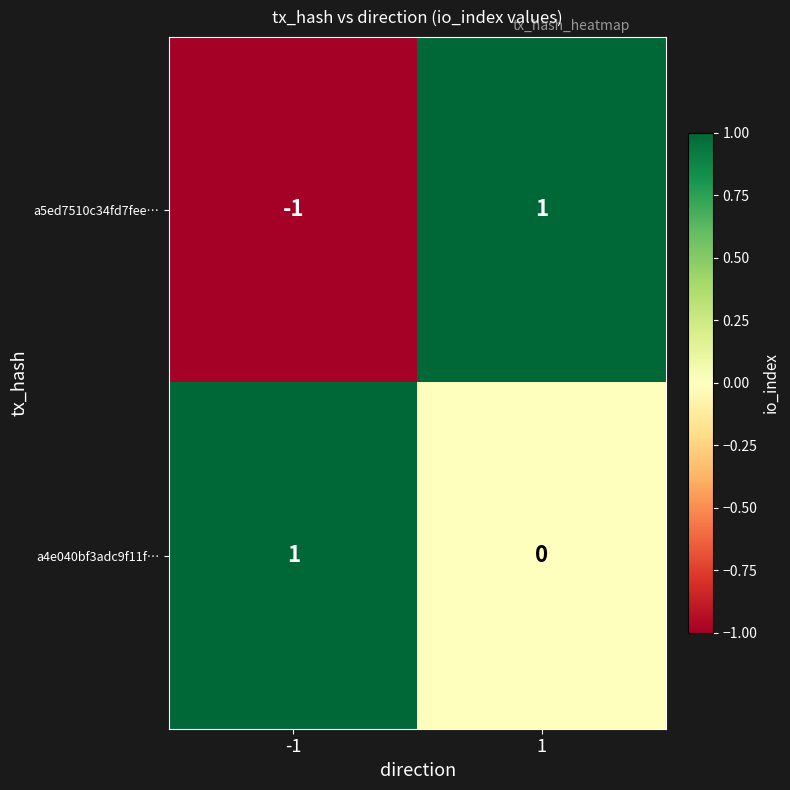

Which series changed the most between -1 and 1?

a5ed7510c34fd7fee…